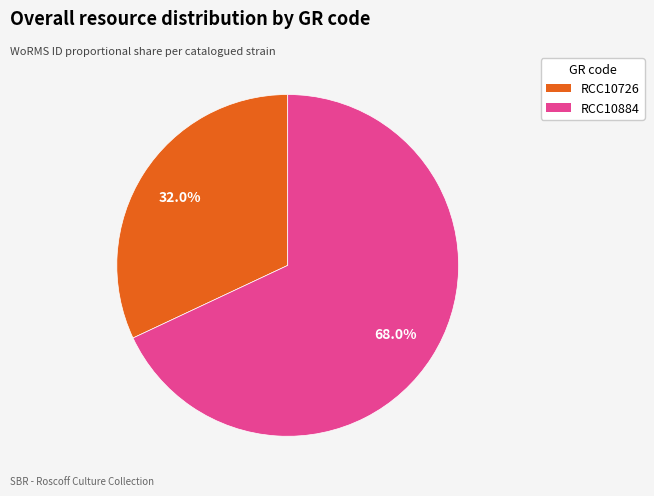

To the nearest percent, what is the combined percentage of RCC10884 and RCC10726?

100%